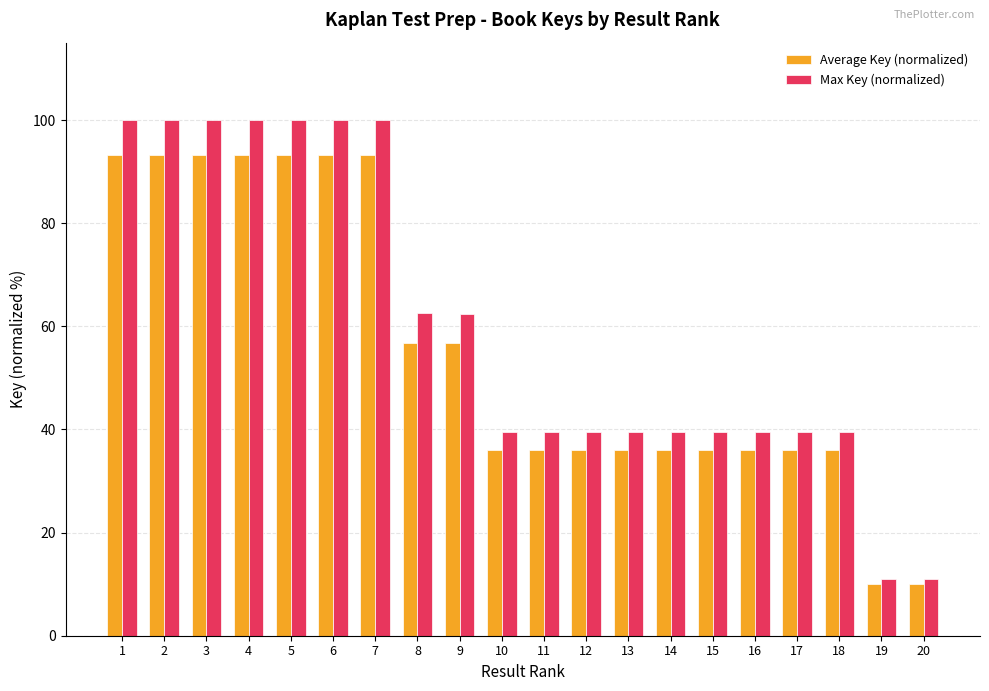

What value does the Average Key (normalized) series have at 14?

35.9